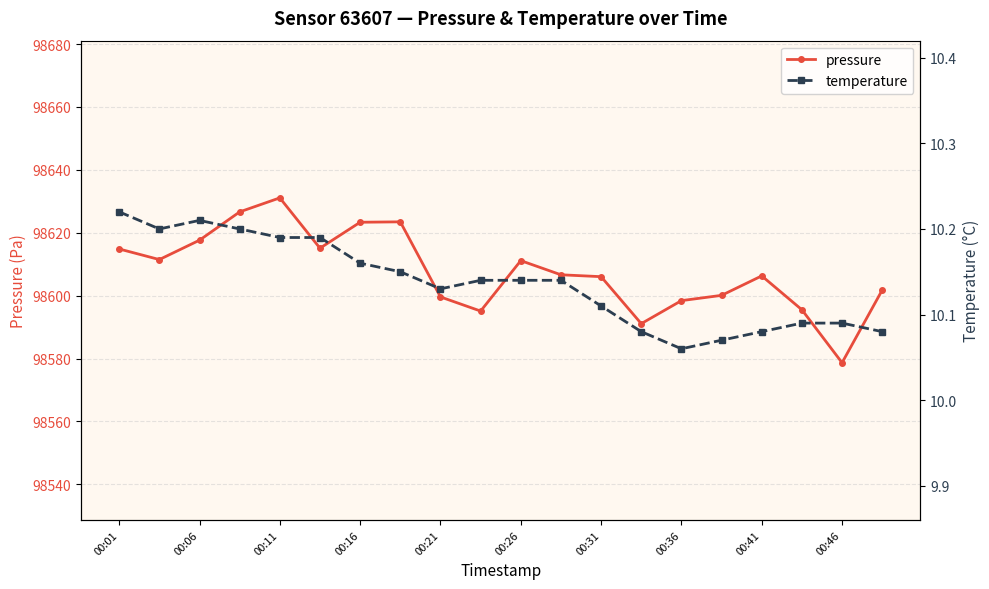

Does the chart display data point markers on the line(s)?

Yes